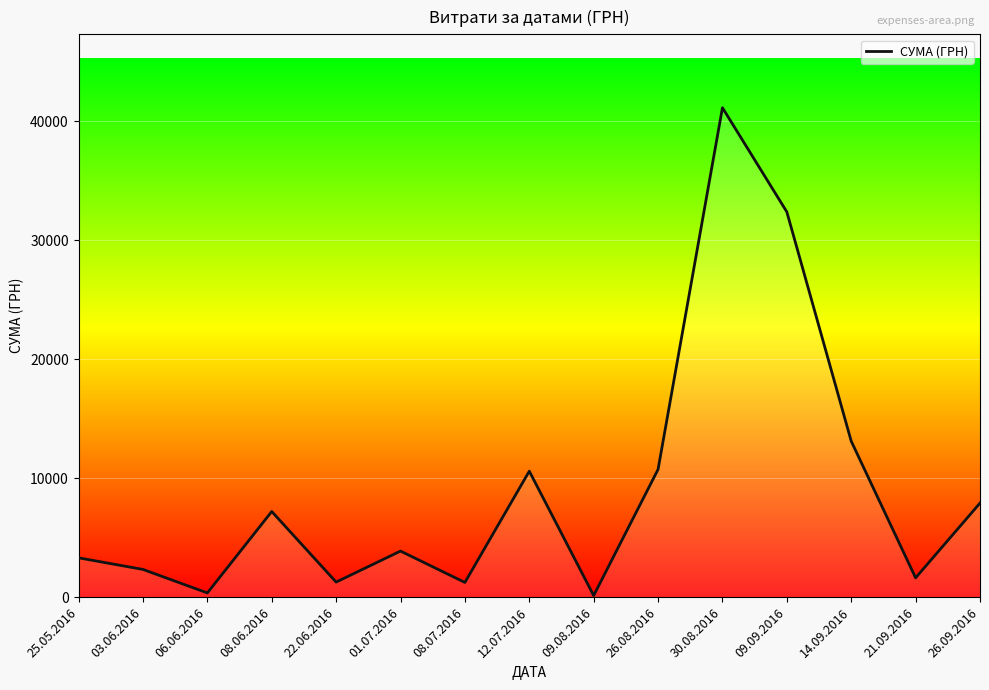

At which label is the value closest to 20627?

14.09.2016